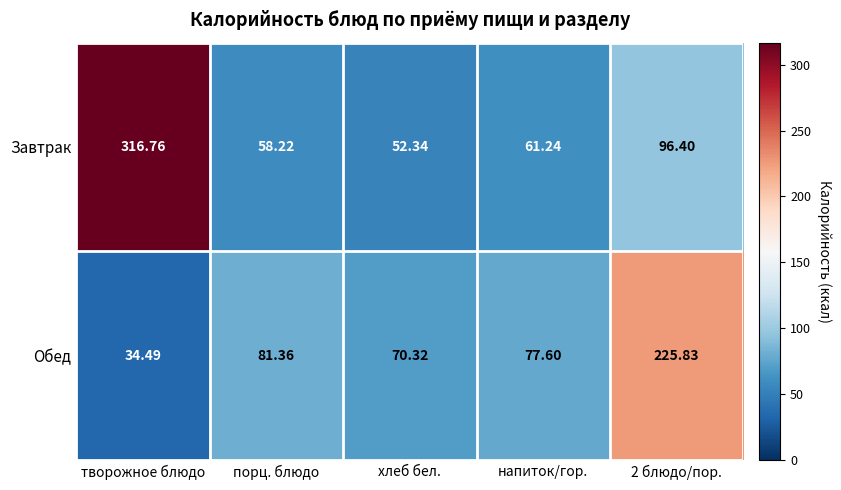

Where does the Завтрак series first go above 61?

творожное блюдо